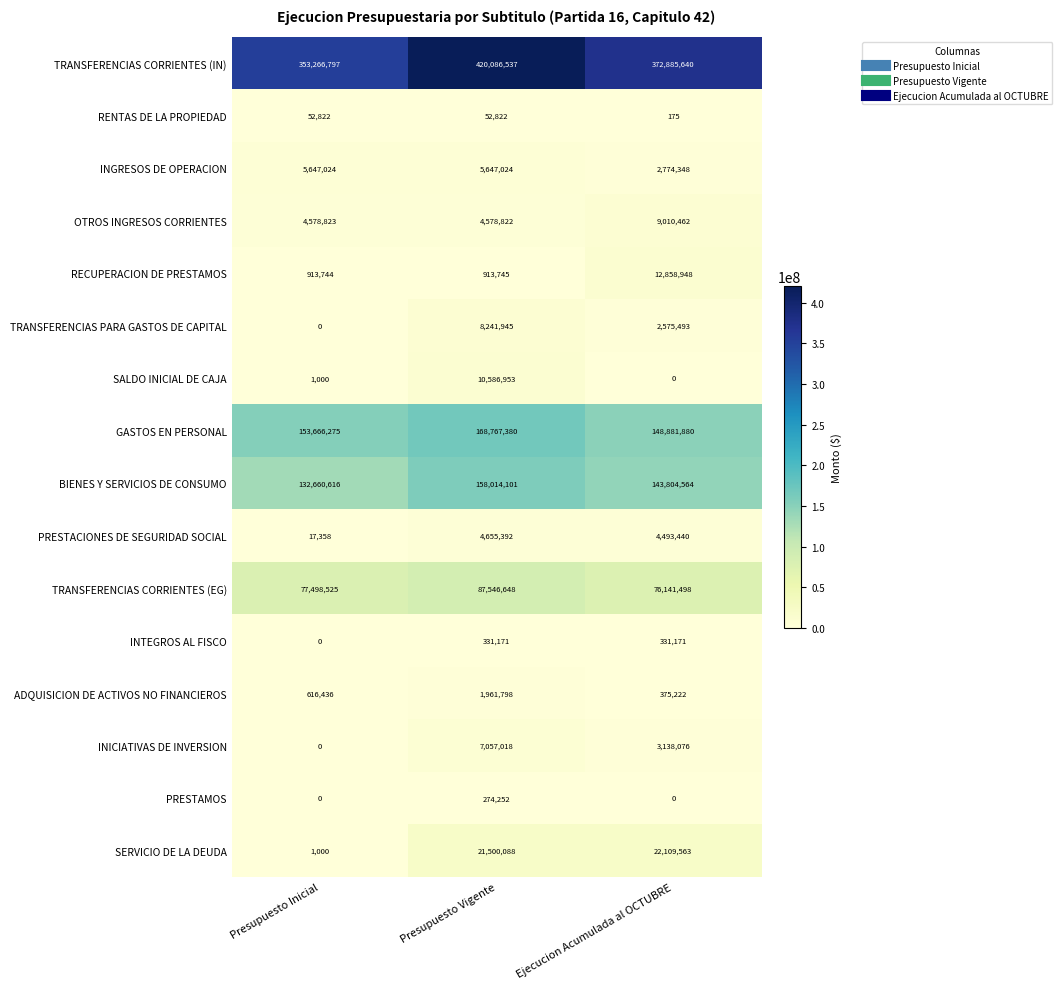

What is the greatest value displayed?

420086537